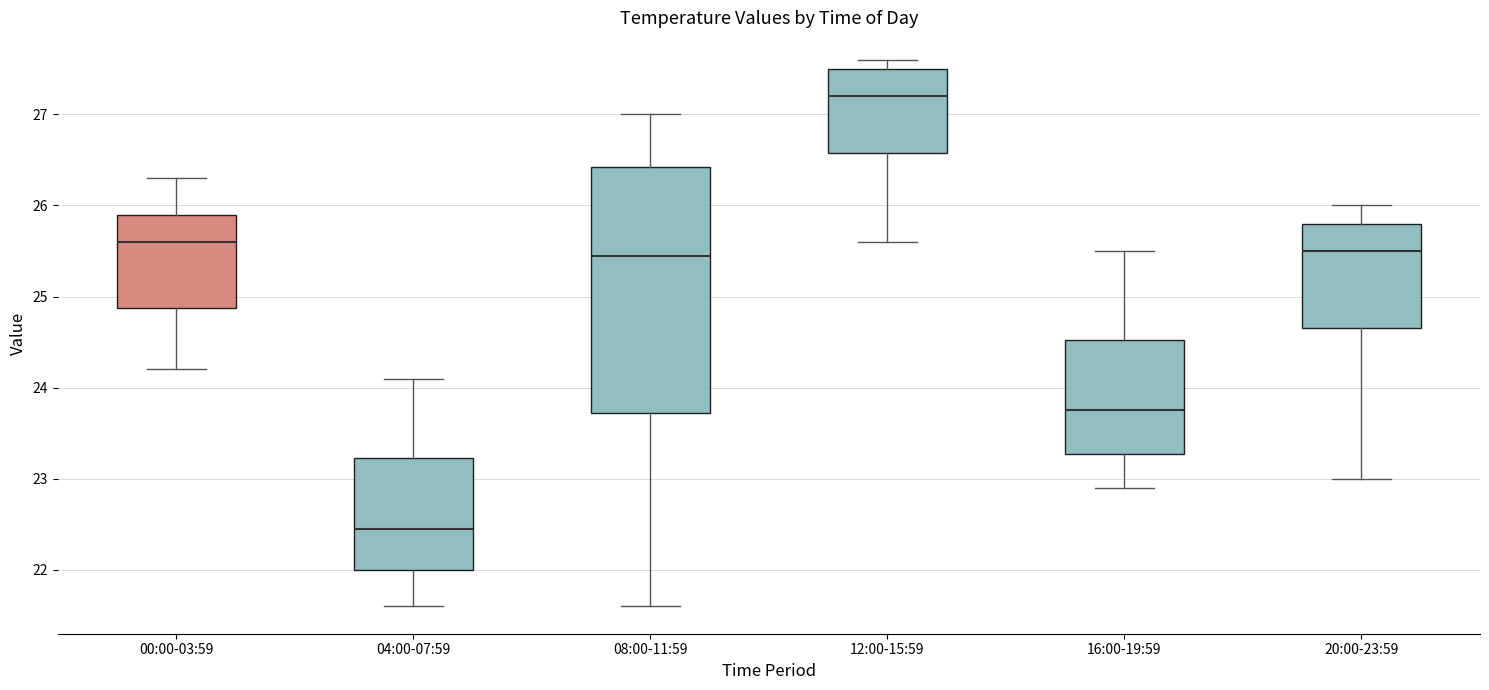

Reading left to right, transcribe this box plot: for each box, give where its median line is, the range the box spans, and where its two whiskers end, as read against the y-axis. The values are not printed on the chart, so give them approximately, as read against the axis.

00:00-03:59: median 25.6, box 24.9 to 25.9, whiskers 24.2 to 26.3
04:00-07:59: median 22.5, box 22.0 to 23.2, whiskers 21.6 to 24.1
08:00-11:59: median 25.5, box 23.7 to 26.4, whiskers 21.6 to 27.0
12:00-15:59: median 27.2, box 26.6 to 27.5, whiskers 25.6 to 27.6
16:00-19:59: median 23.8, box 23.3 to 24.5, whiskers 22.9 to 25.5
20:00-23:59: median 25.5, box 24.7 to 25.8, whiskers 23.0 to 26.0